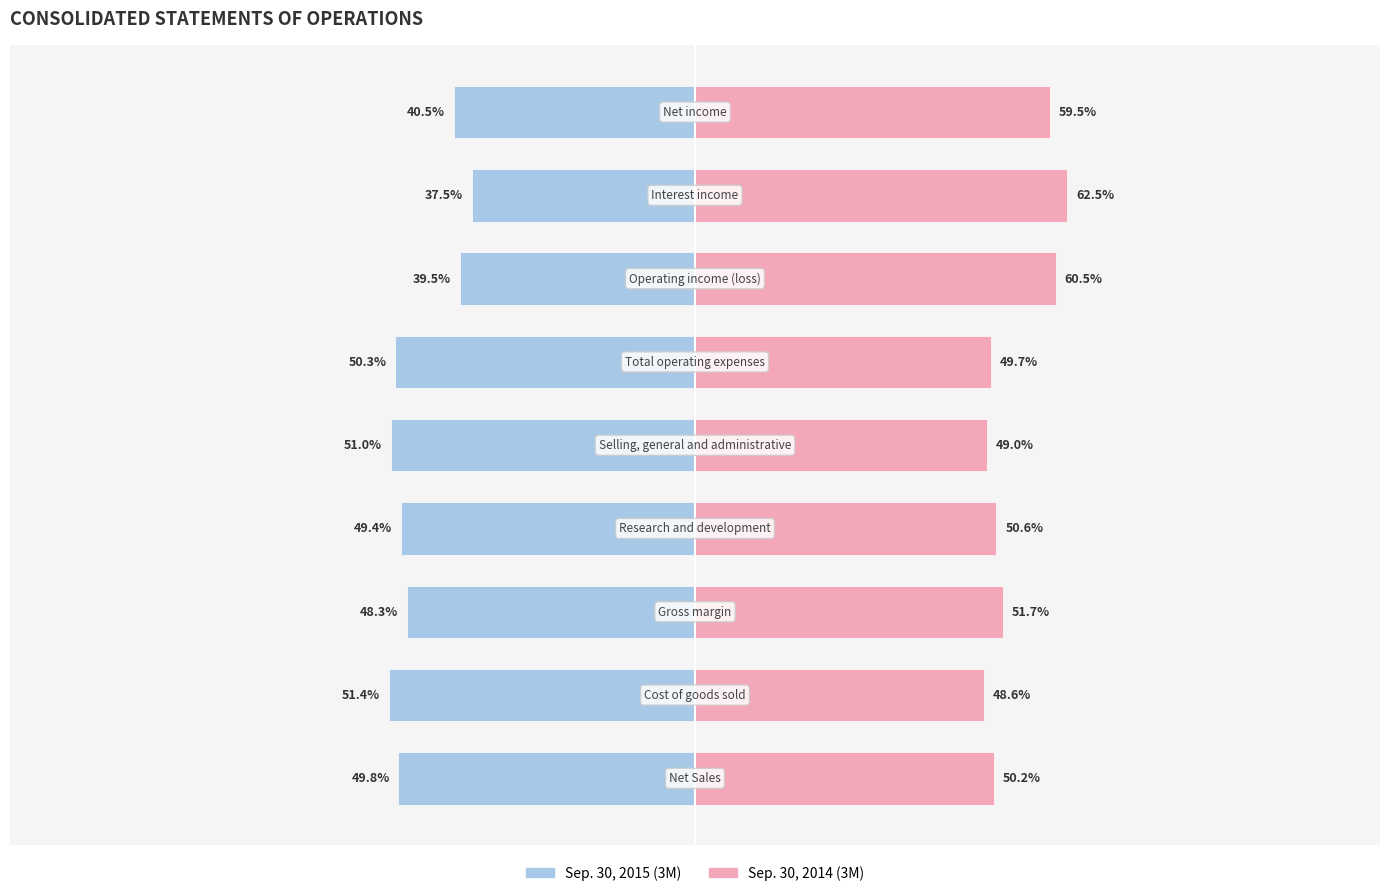

Reading left to right, list all the values displayed in this chart.

Sep. 30, 2015 (3M): 0=-49.8	1=-51.4	2=-48.3	3=-49.4	4=-51.0	5=-50.3	6=-39.5	7=-37.5	8=-40.5
Sep. 30, 2014 (3M): 0=50.2	1=48.6	2=51.7	3=50.6	4=49.0	5=49.7	6=60.5	7=62.5	8=59.5